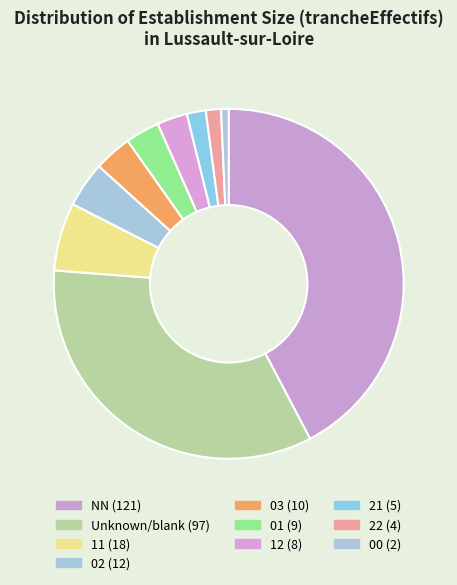

Does any single category account for the majority?

No